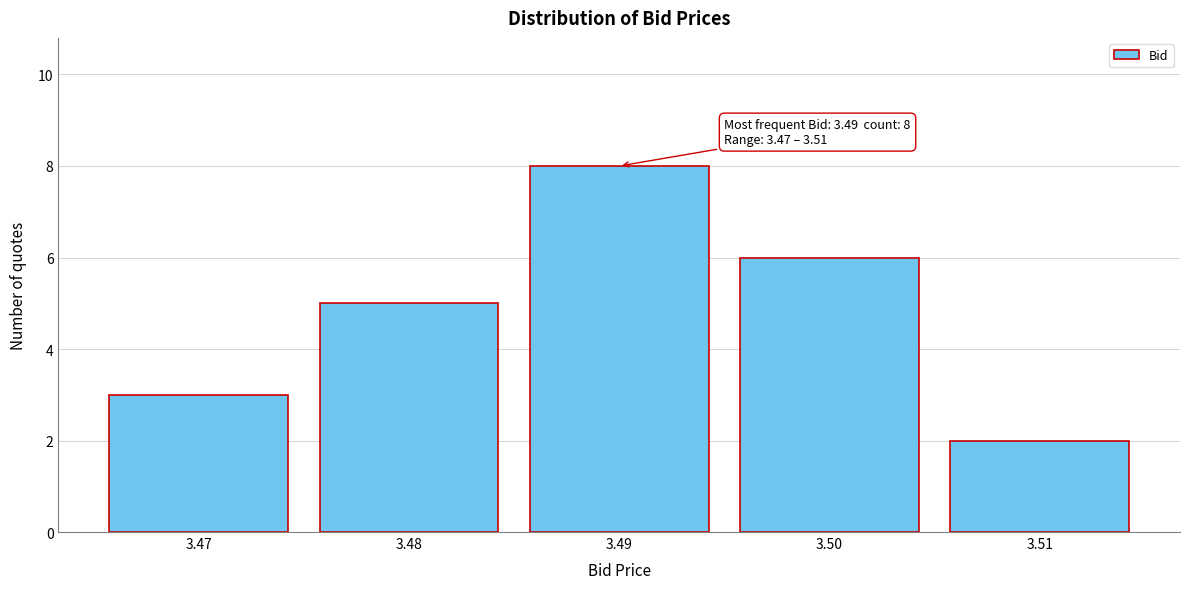

Reading right to left, extract all data points from this chart.

2	6	8	5	3